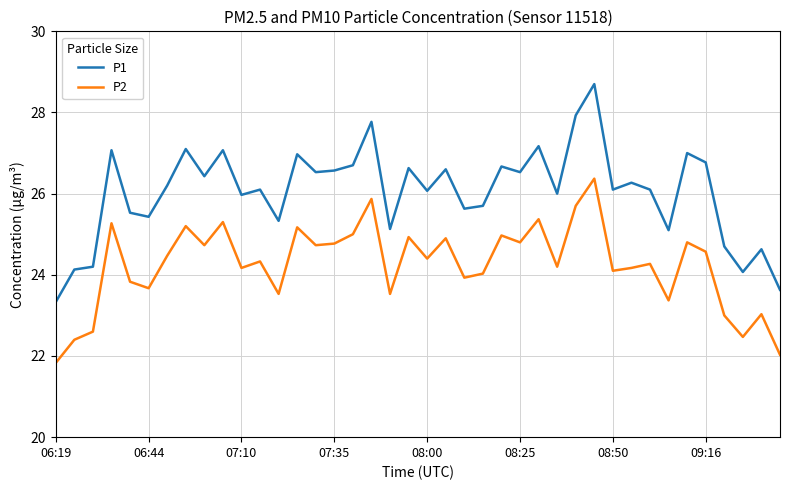

Which series has the largest total across all categories?

P1